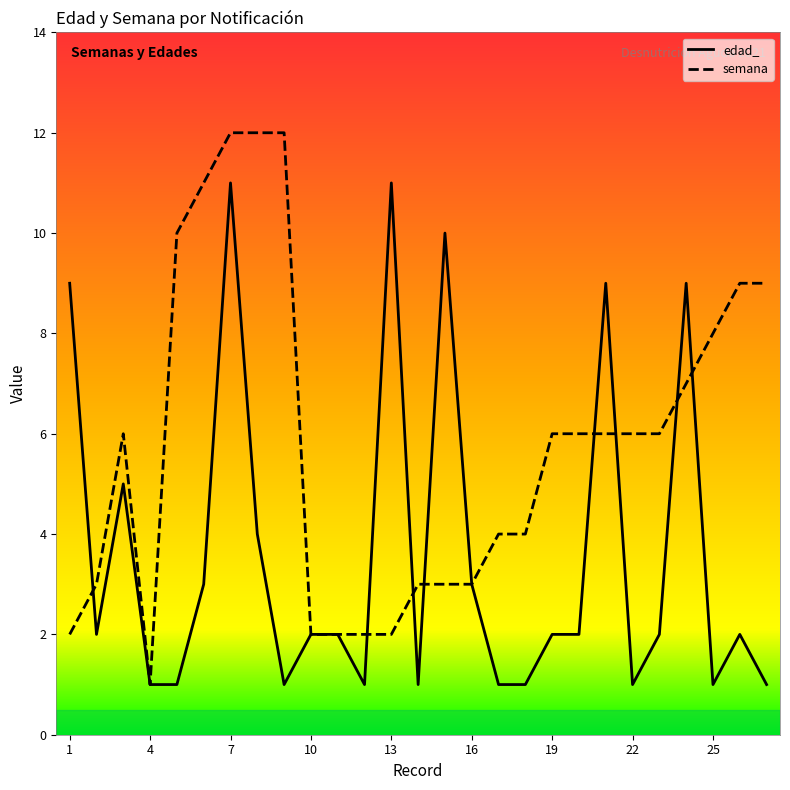

In semana, how many points are higher than both neighbors (excluding endpoints)?

1